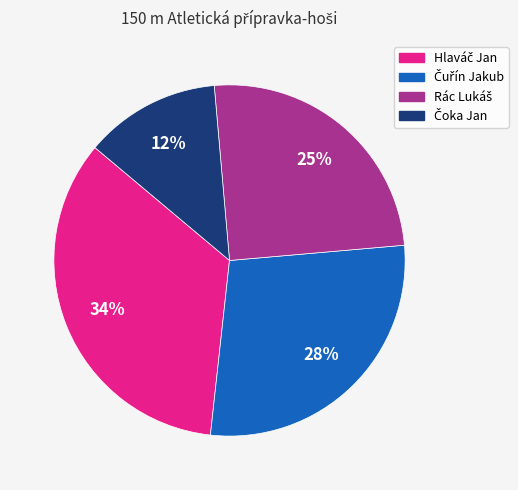

To the nearest percent, what is the average slice percentage?

25%